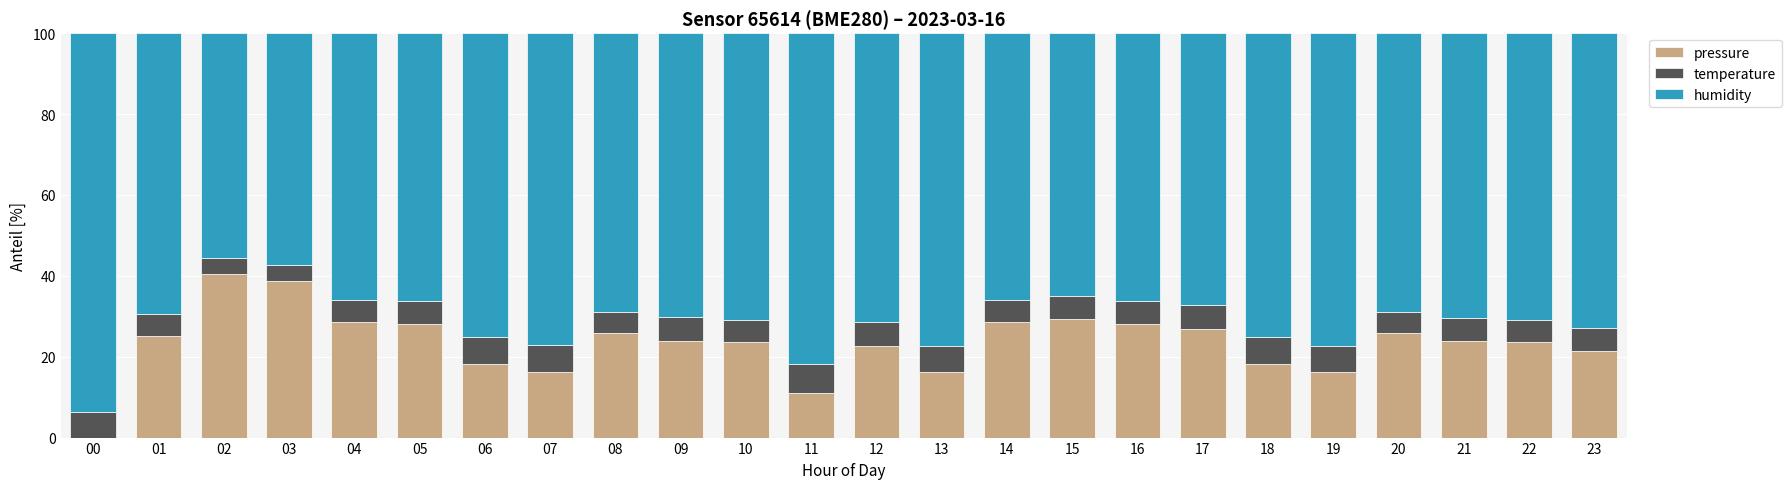

True or false: pressure has a value of 21.5 at 23.

True